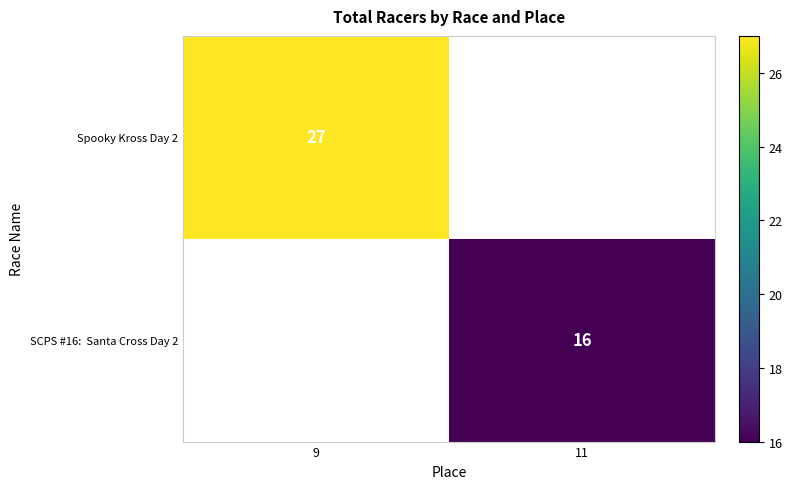

The value of Spooky Kross Day 2 at 9 is 36.4. True or false?

False